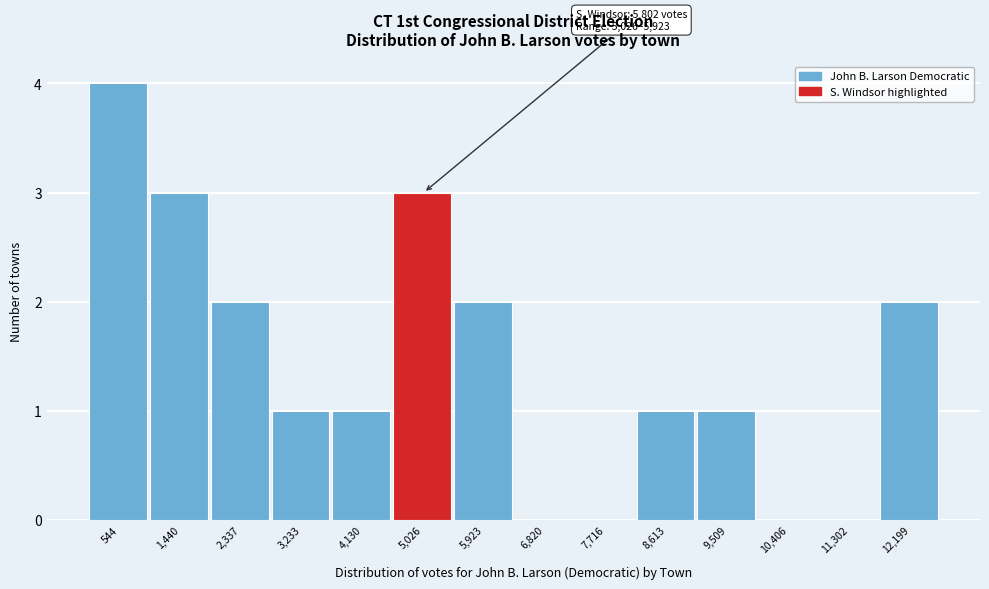

Reading left to right, what are all the values shown in this chart?

544=4	1,440=3	2,337=2	3,233=1	4,130=1	5,026=3	5,923=2	6,820=0	7,716=0	8,613=1	9,509=1	10,406=0	11,302=0	12,199=2